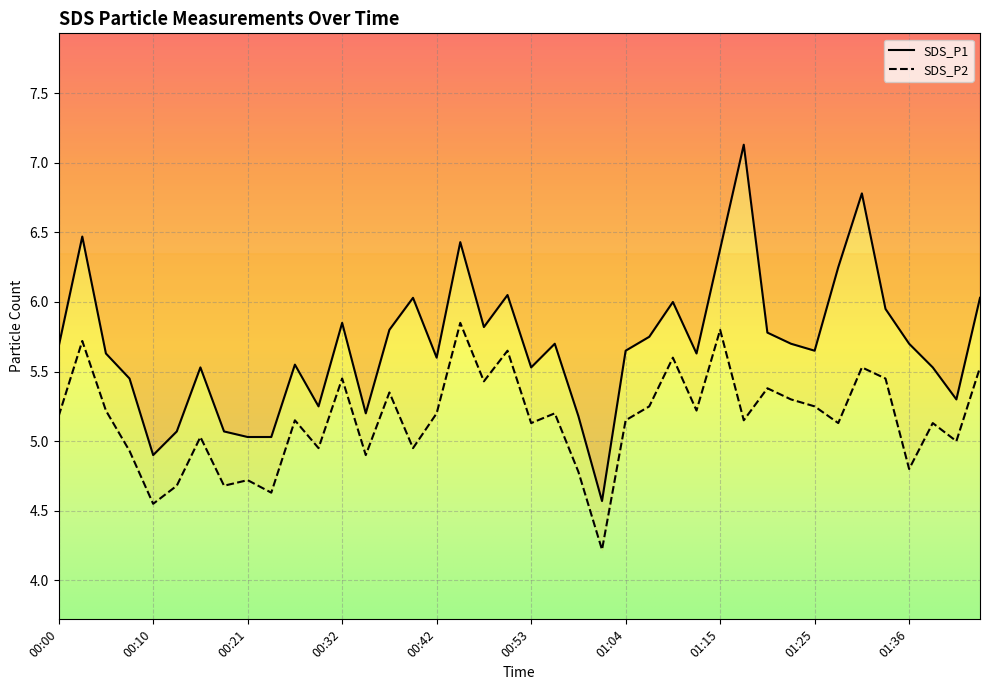

True or false: SDS_P2 and SDS_P1 intersect in this chart.

False